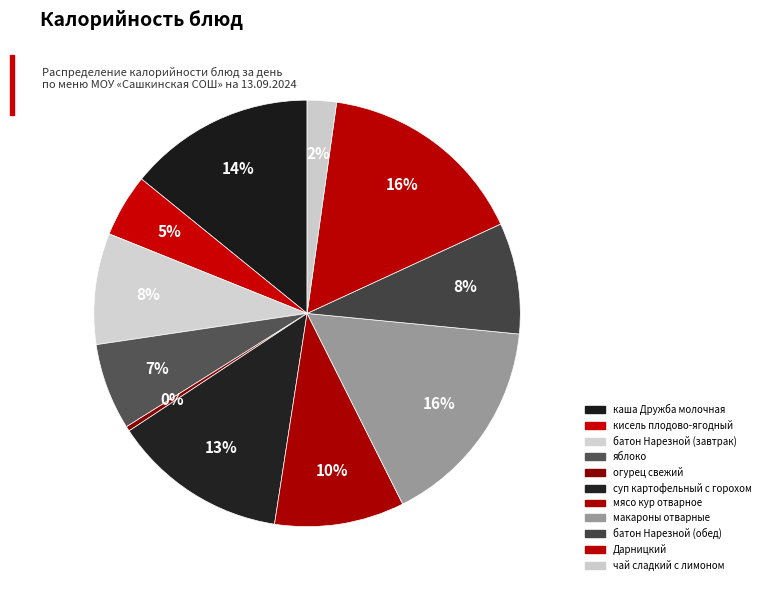

Is it true that суп картофельный с горохом is 22% of the pie?

False